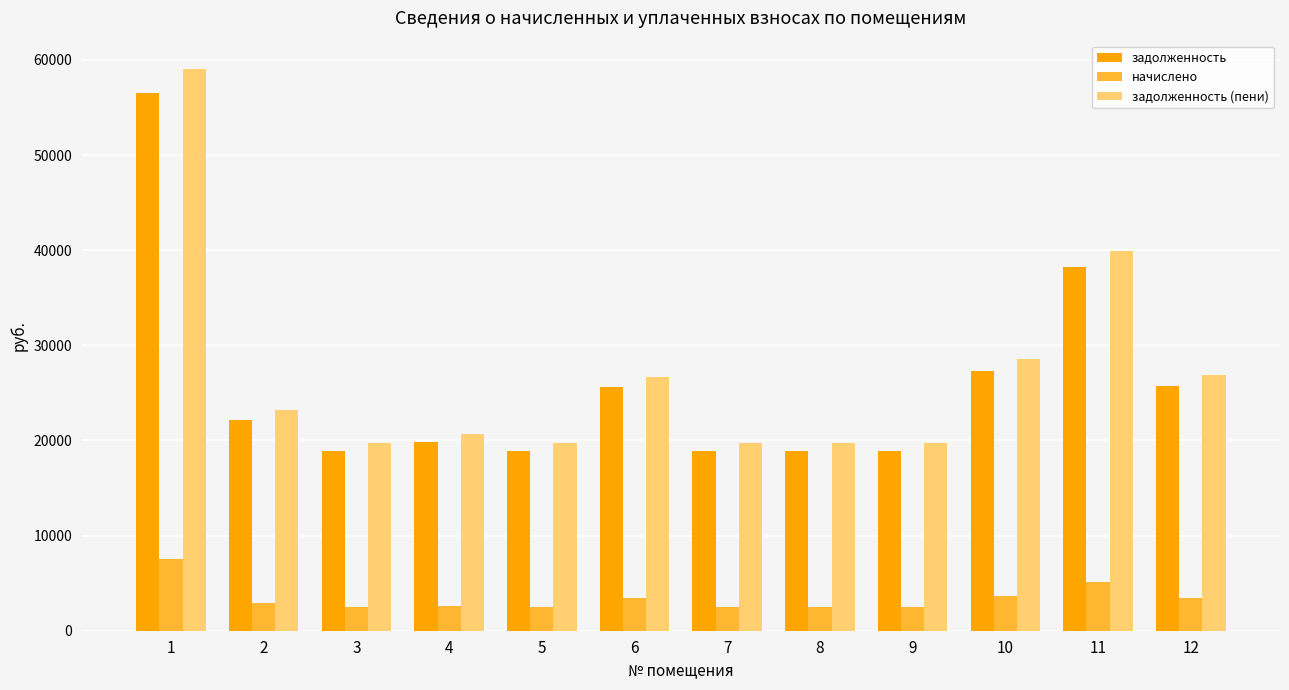

What is the approximate value of задолженность (пени) at 4?

20687.1